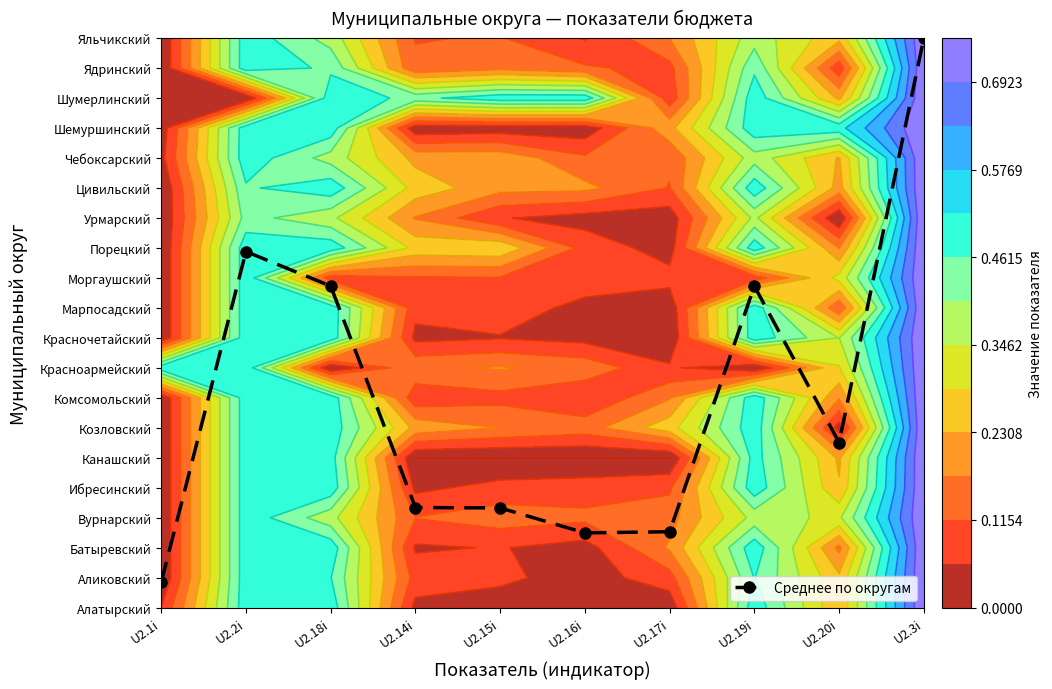

What is the sum of all values?

70.4